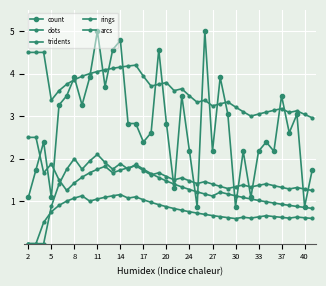

At how many categories does at least one series exceed 1?

38